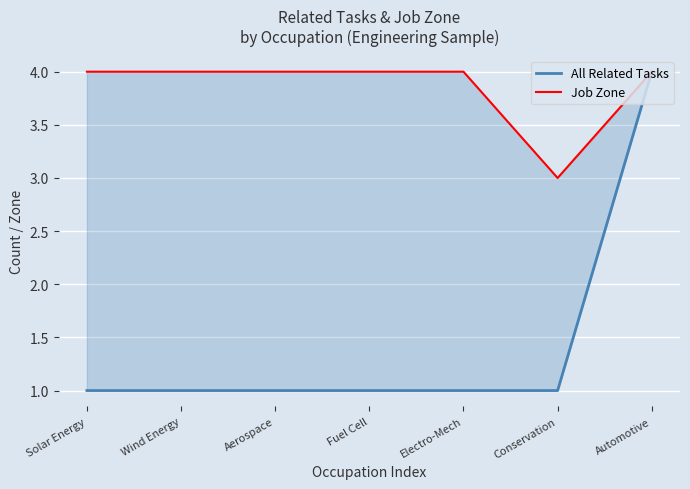

What is the maximum value shown in the chart?

4